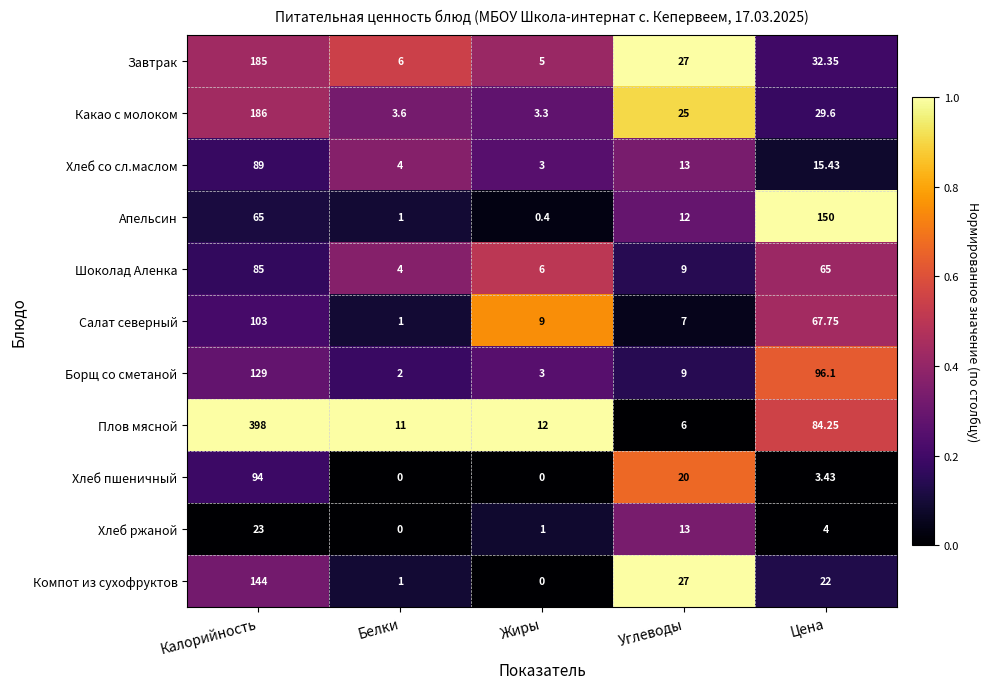

Is the value of Шоколад Аленка at Белки greater than the value of Салат северный at Жиры?

No